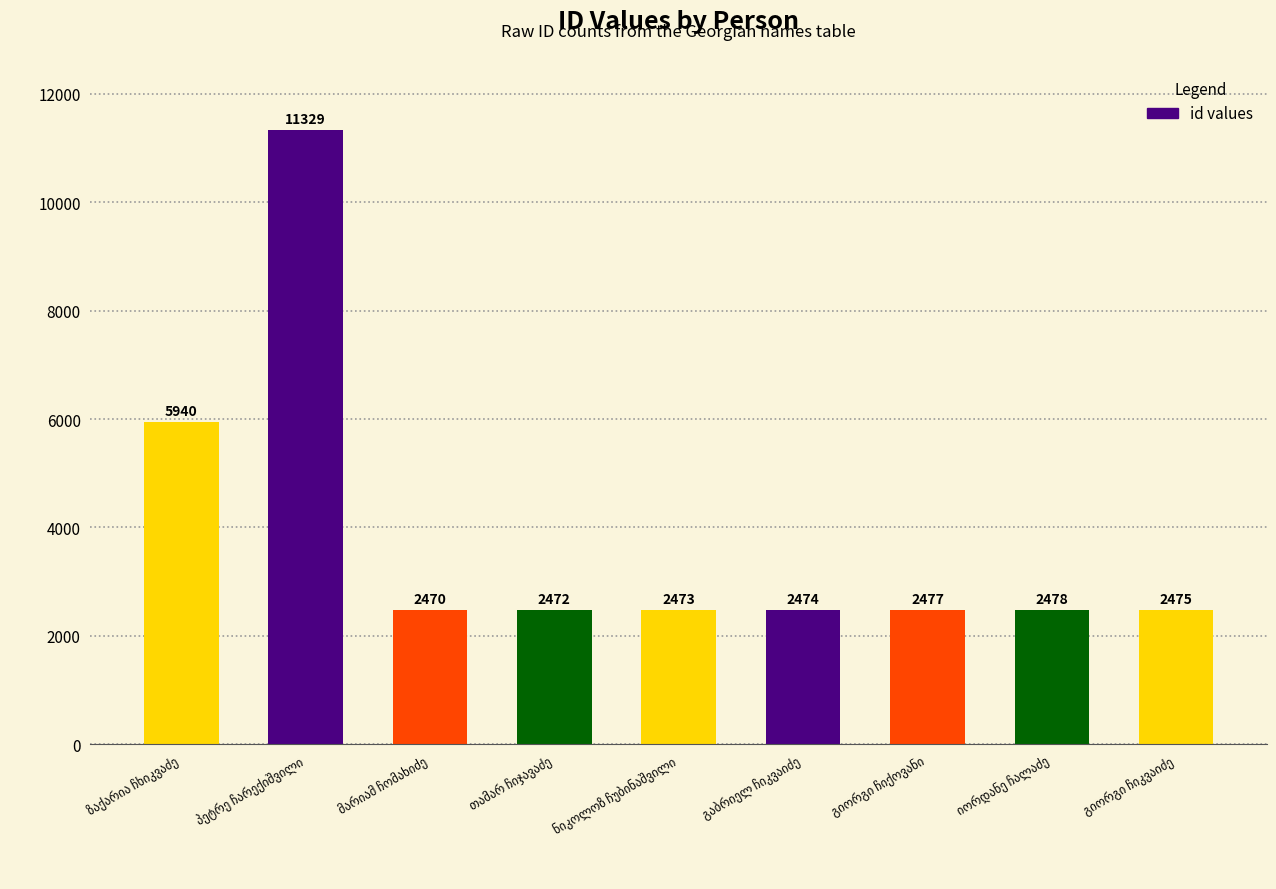

What is the maximum value shown in the chart?

11329